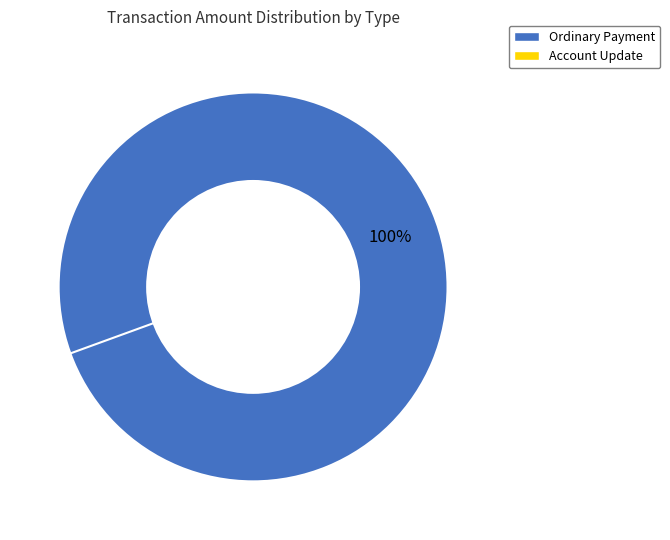

Is Account Update (446269) the majority of the pie?

No